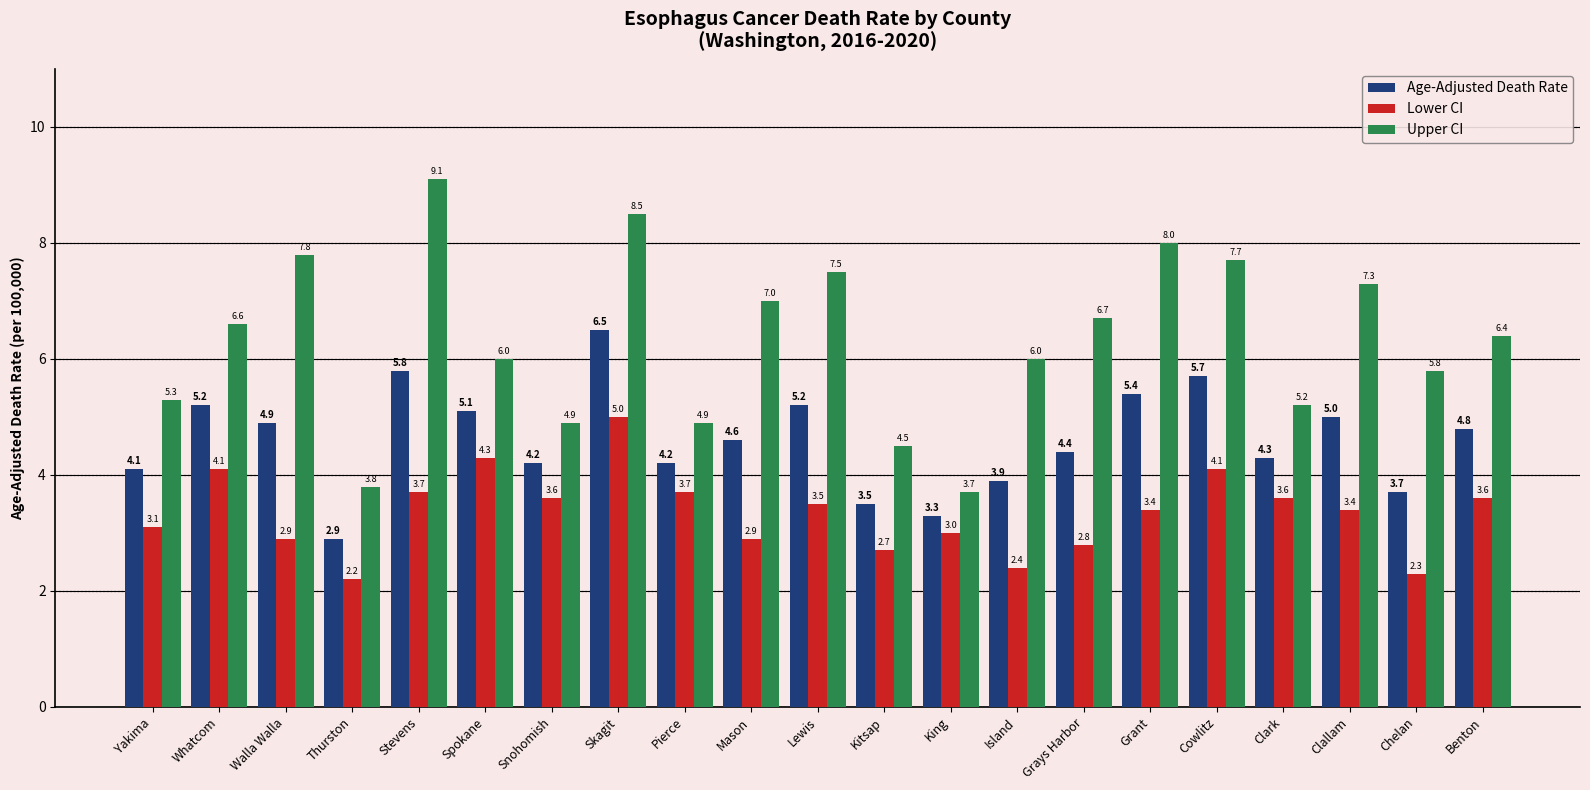

Reading right to left, extract all data points from this chart.

Age-Adjusted Death Rate: 4.8	3.7	5.0	4.3	5.7	5.4	4.4	3.9	3.3	3.5	5.2	4.6	4.2	6.5	4.2	5.1	5.8	2.9	4.9	5.2	4.1
Lower CI: 3.6	2.3	3.4	3.6	4.1	3.4	2.8	2.4	3.0	2.7	3.5	2.9	3.7	5.0	3.6	4.3	3.7	2.2	2.9	4.1	3.1
Upper CI: 6.4	5.8	7.3	5.2	7.7	8.0	6.7	6.0	3.7	4.5	7.5	7.0	4.9	8.5	4.9	6.0	9.1	3.8	7.8	6.6	5.3